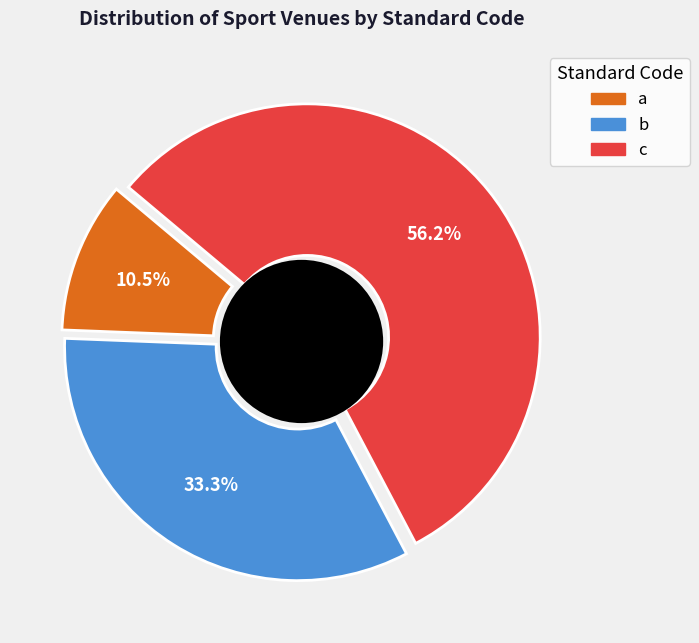

True or false: a accounts for 10% of the total.

True